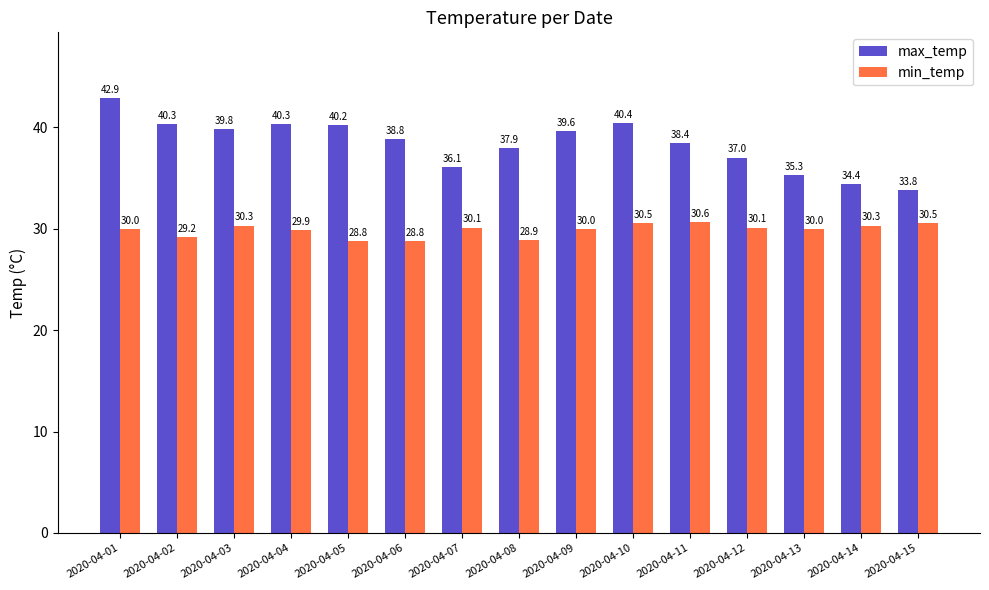

What is the difference between the max_temp values at 2020-04-11 and 2020-04-02?

1.9